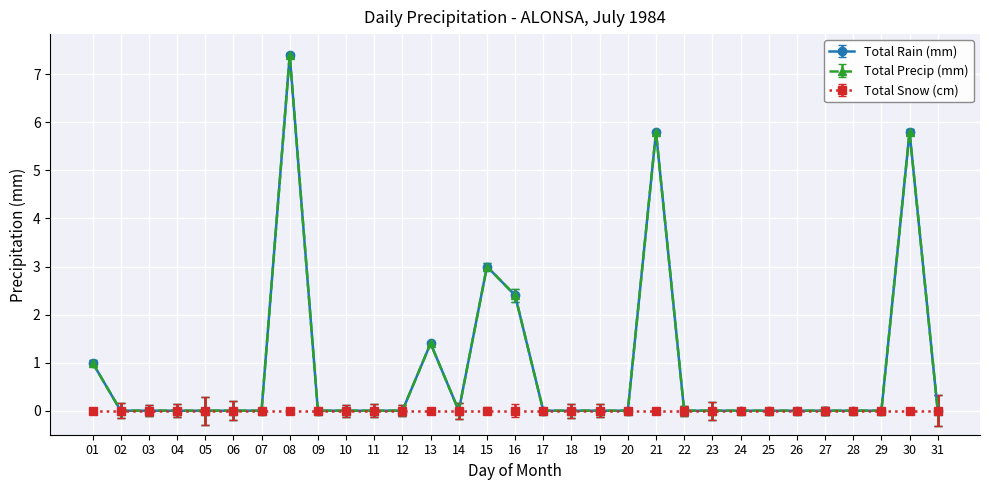

Does the chart have visible grid lines?

Yes